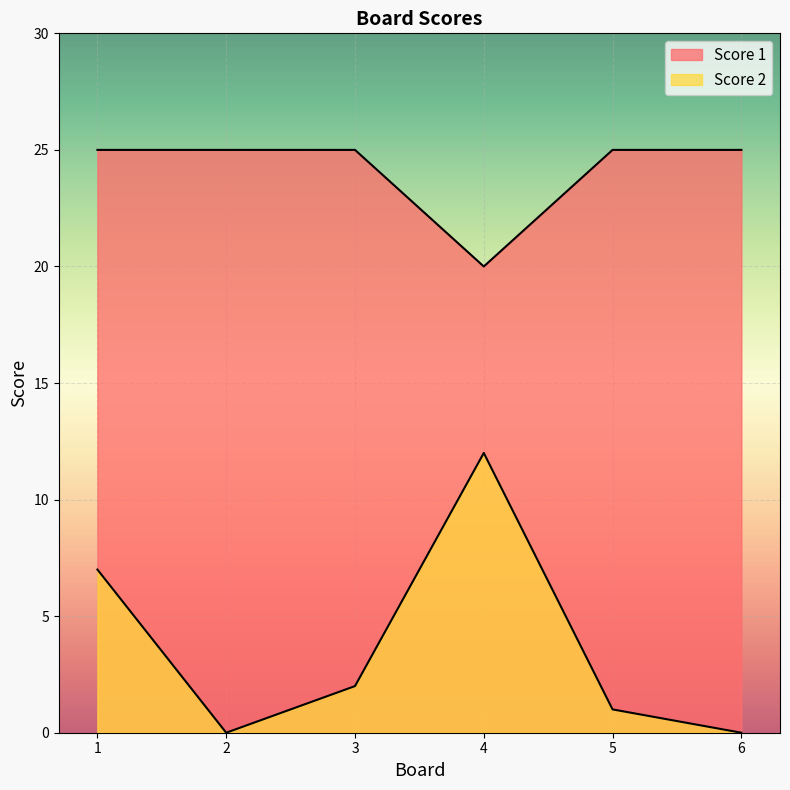

What is the sum of the Score 1 values at 6 and 5?

50